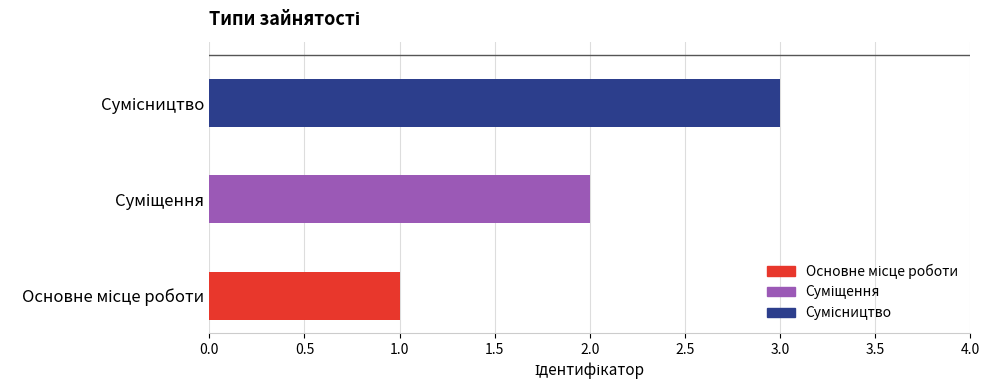

How many values are below 2?

1